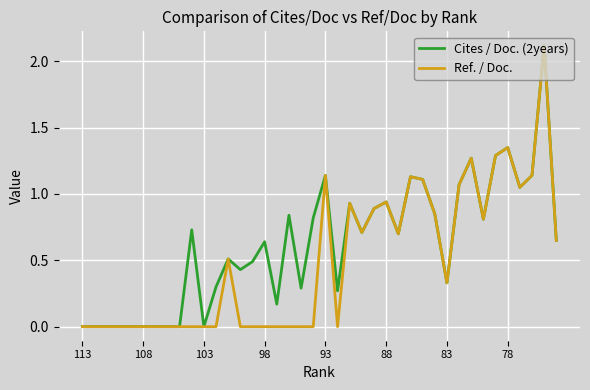

List the series in order of their overall mean, highest first.

Cites / Doc. (2years), Ref. / Doc.